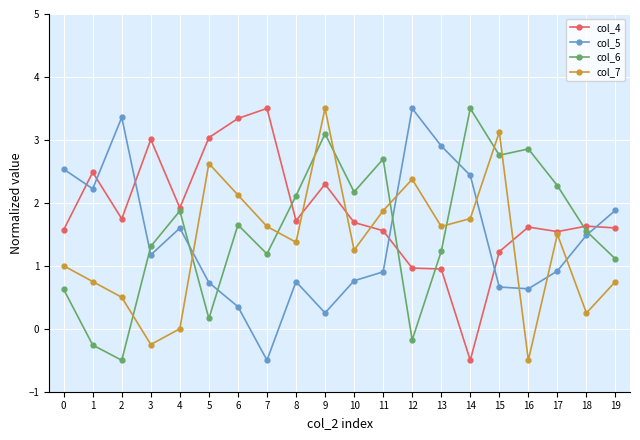

How many lines are shown in the chart?

4